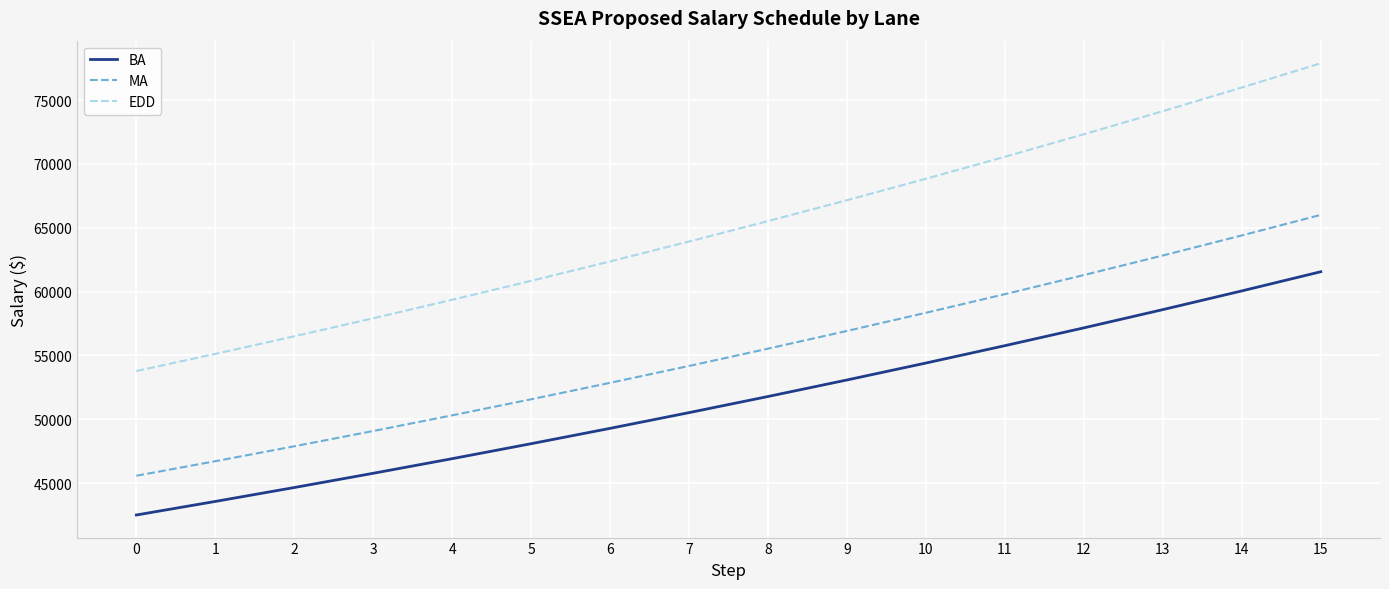

What is the greatest value displayed?

77882.2